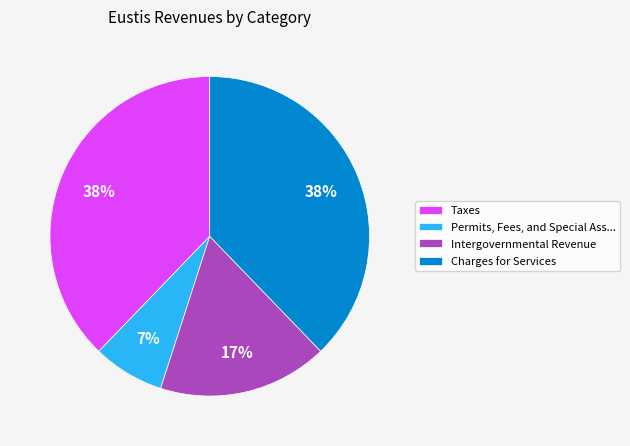

Count the number of slices in the pie.

4